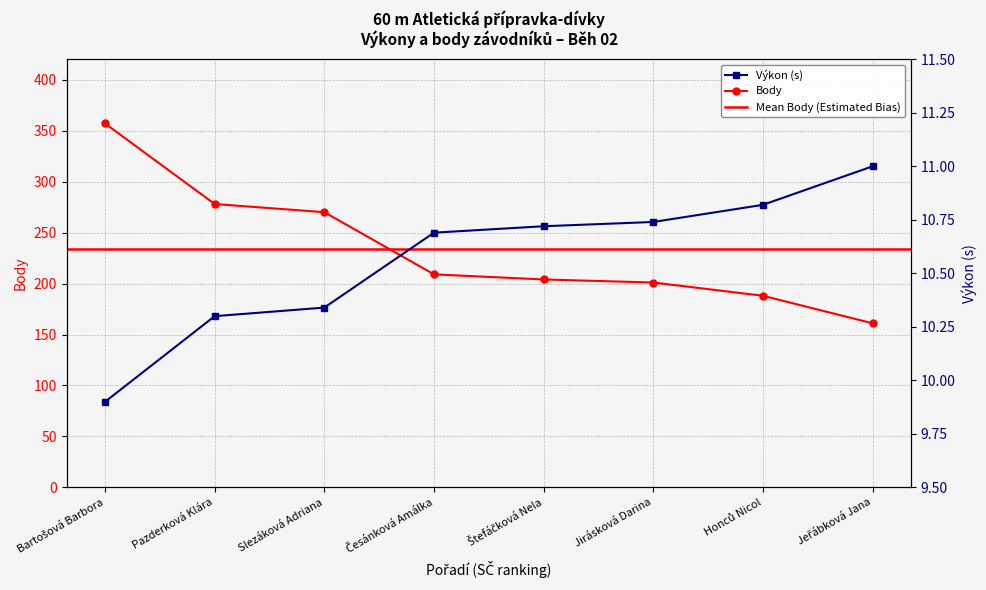

Count the number of categories in the chart.

8